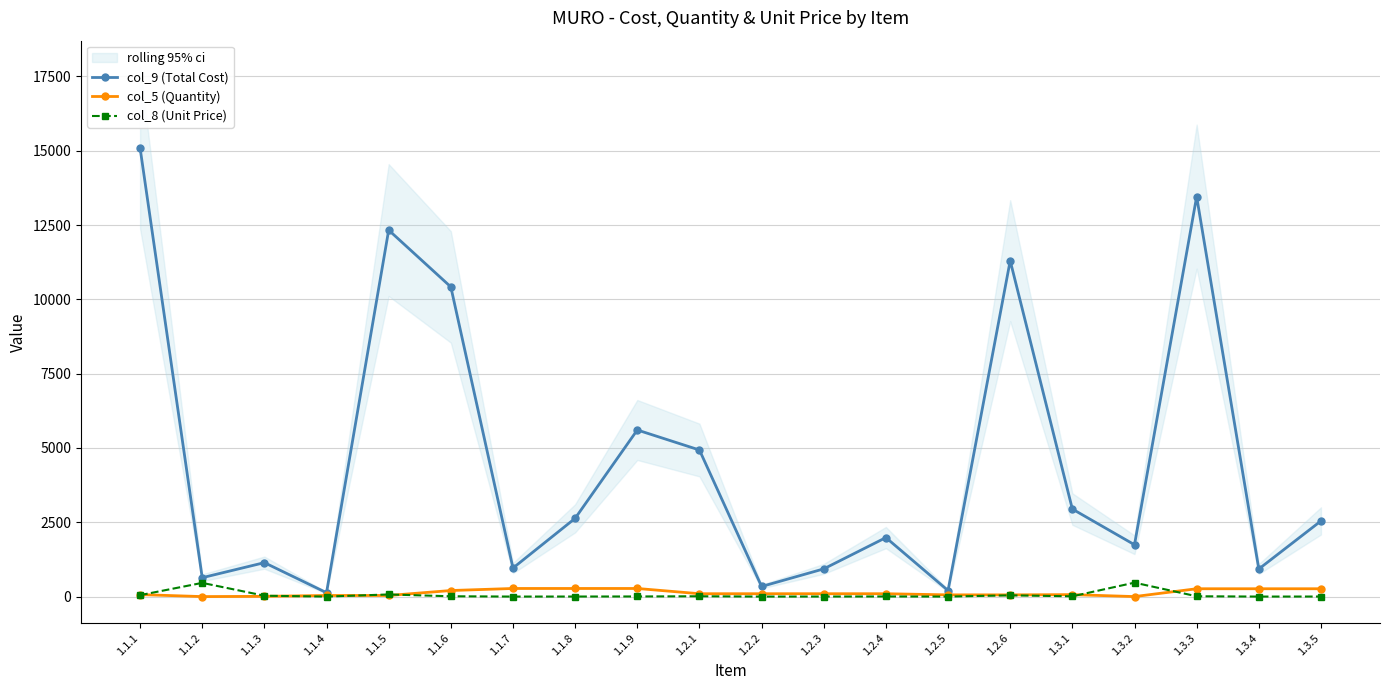

What is the total value across all series at 1.2.6?

11400.6